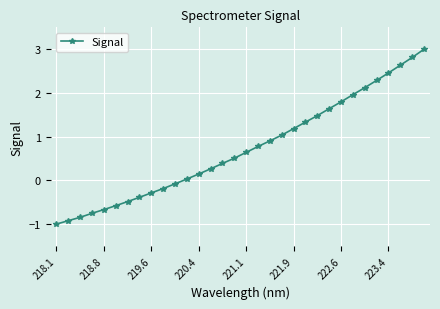

What is the difference between the maximum and minimum values?

4.0